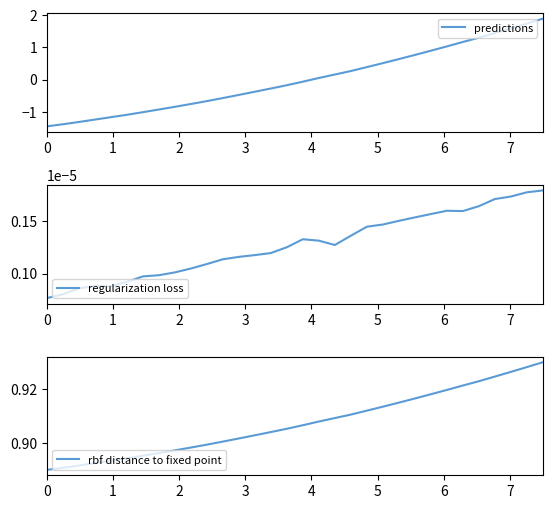

Count the number of categories in the chart.

32